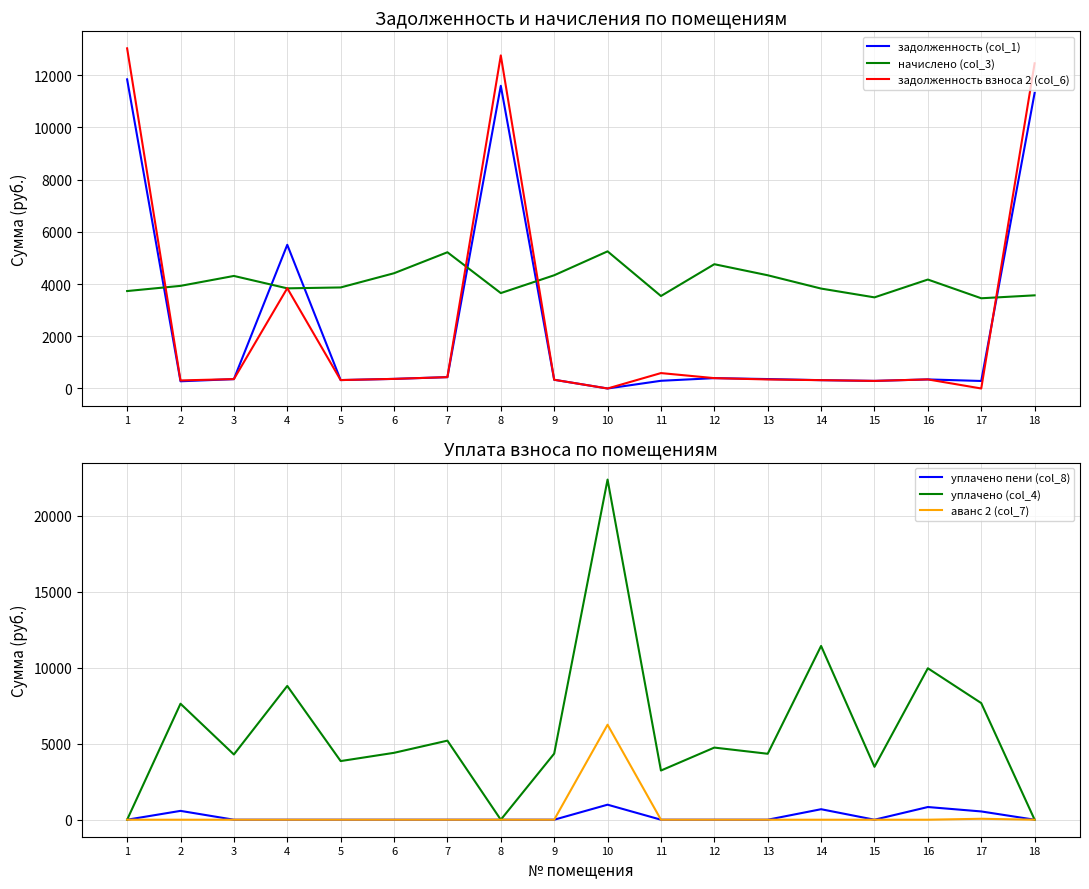

Which label corresponds to the smallest value in the chart?

10